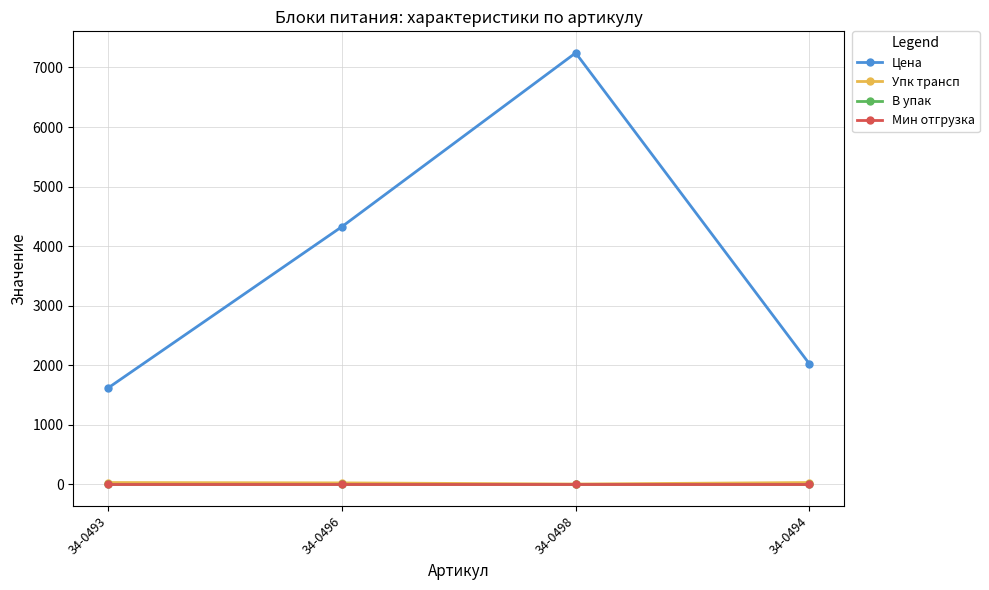

What is the value of the Цена point at the 1st from the left?

1620.5